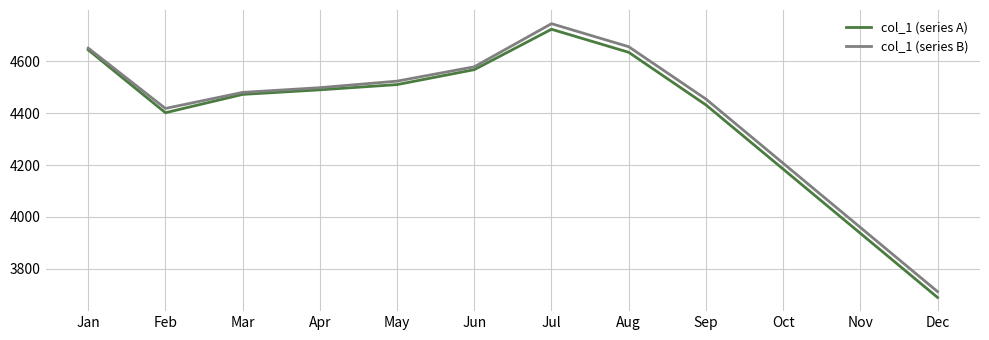

Is the value of col_1 (series B) at May greater than the value of col_1 (series A) at Jan?

No